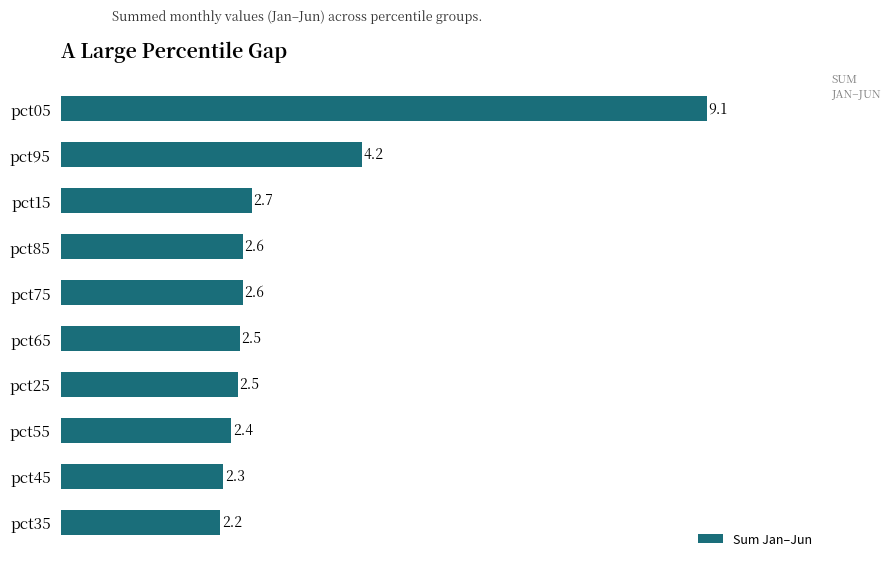

Between pct15 and pct65, which is larger?

pct15